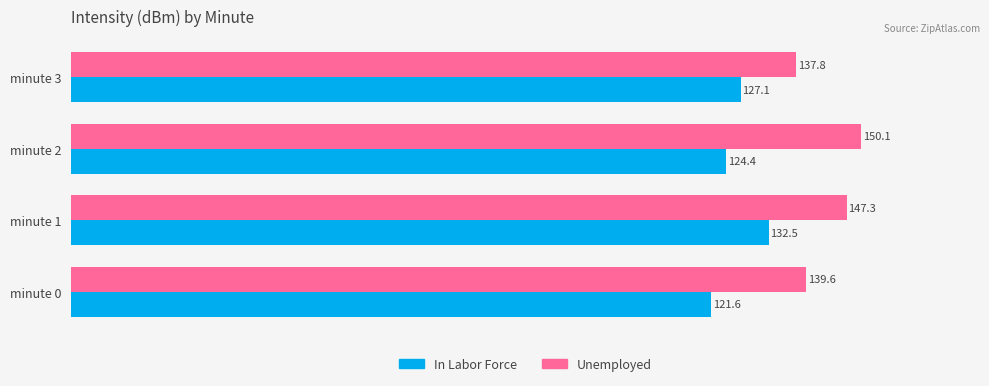

Which series has the largest total across all categories?

Unemployed